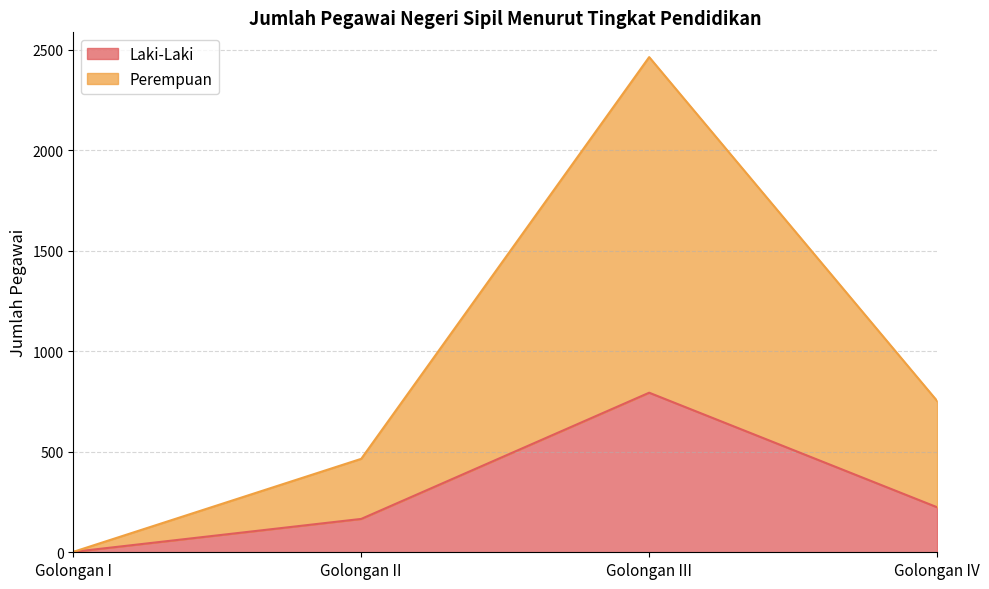

True or false: Perempuan has a value of 295 at Golongan IV.

False